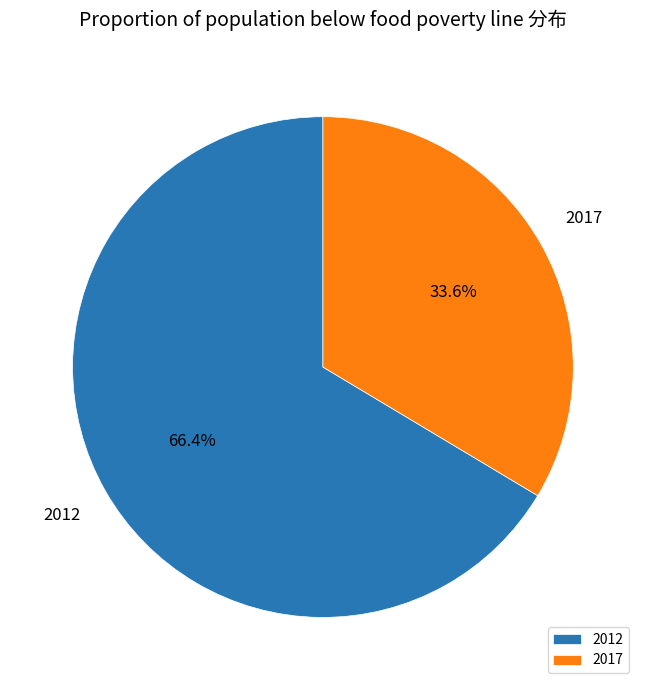

The 2017 slice represents 34% of the pie. True or false?

True